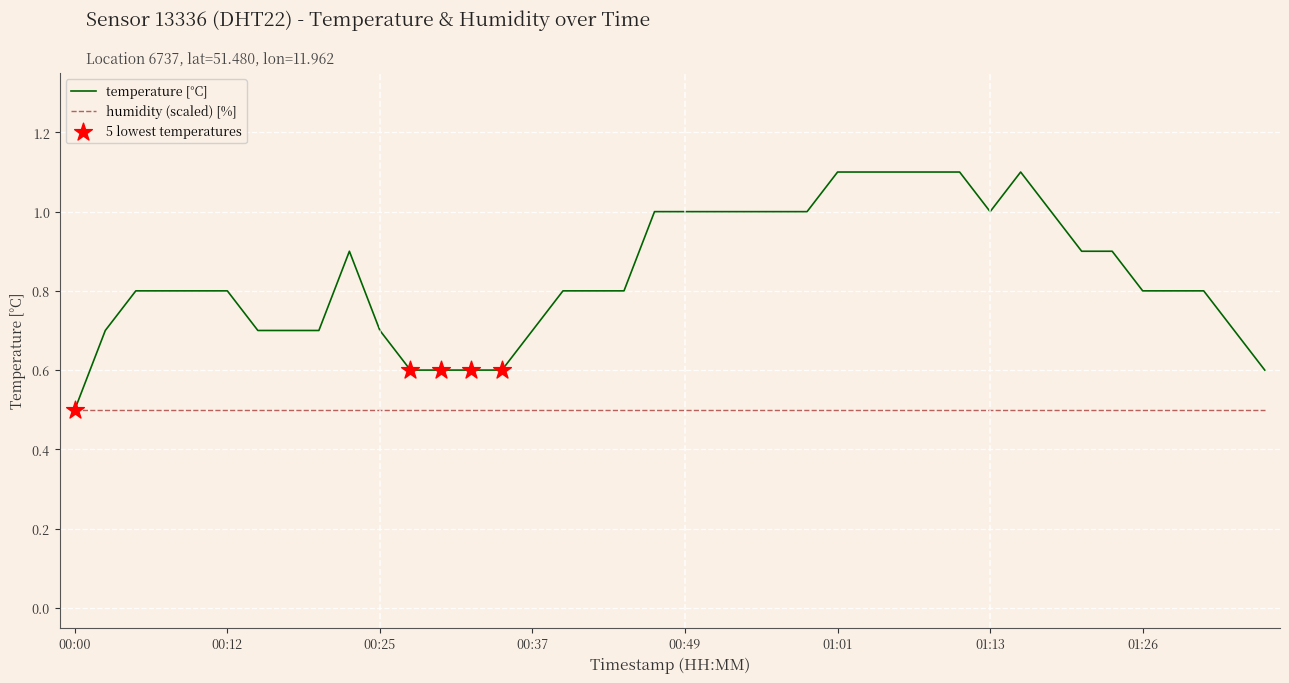

Which series has the largest range (max minus min)?

temperature [°C]